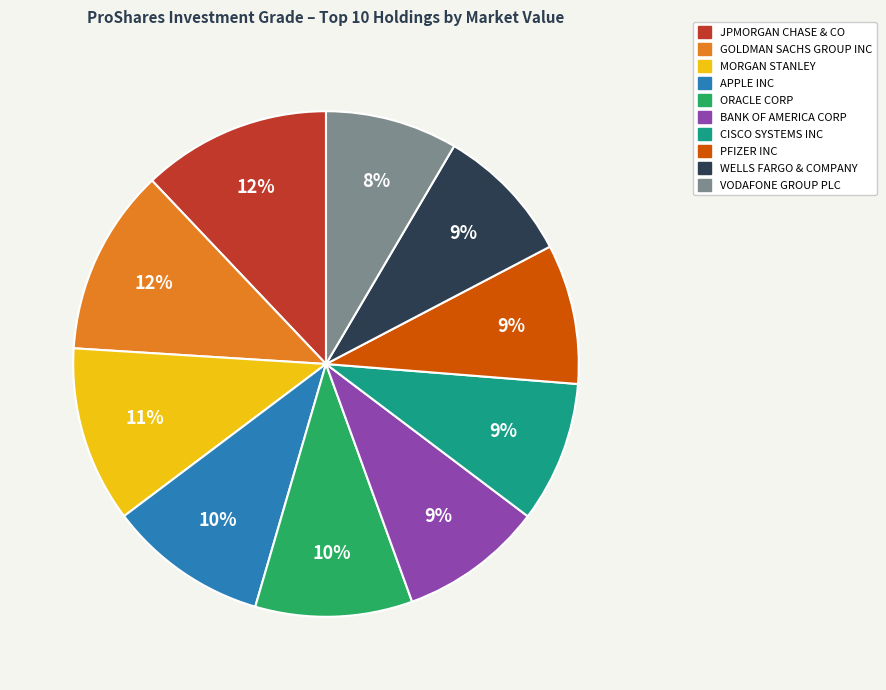

Is it true that APPLE INC is 10% of the pie?

True